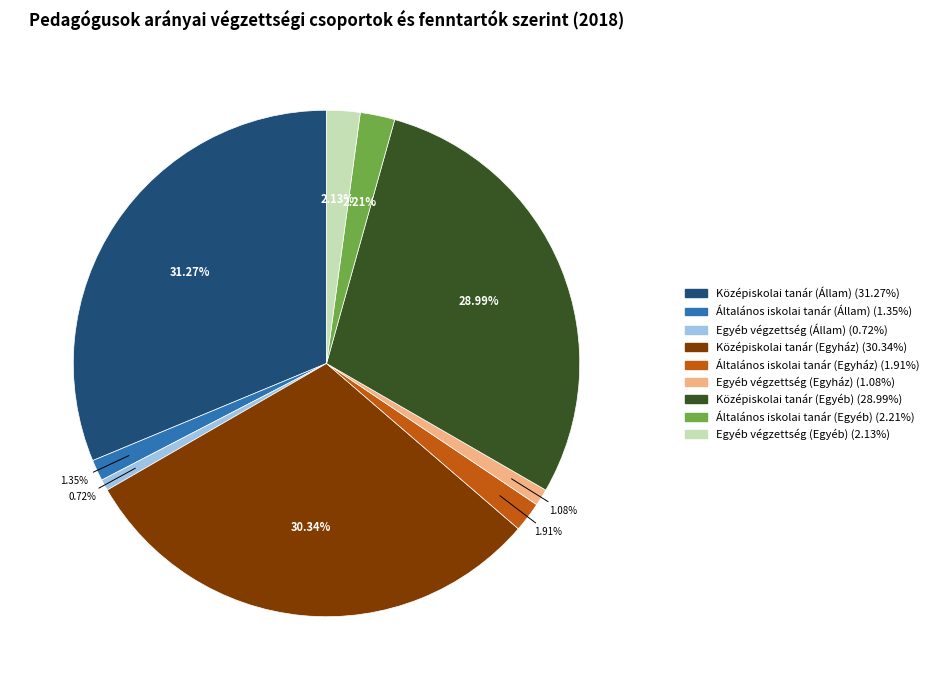

To the nearest percent, what percentage of the pie is Középiskolai tanár (Egyház)?

30%